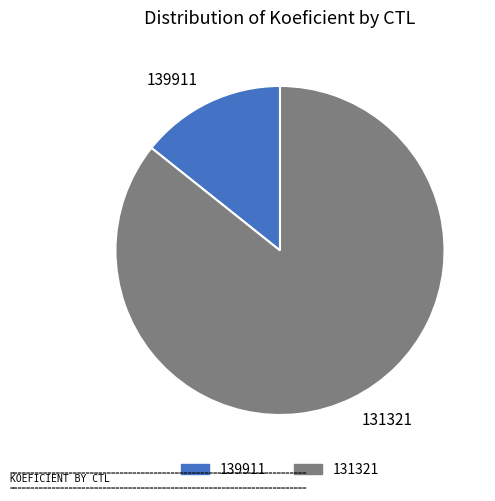

Between 139911 and 131321, which is larger?

131321